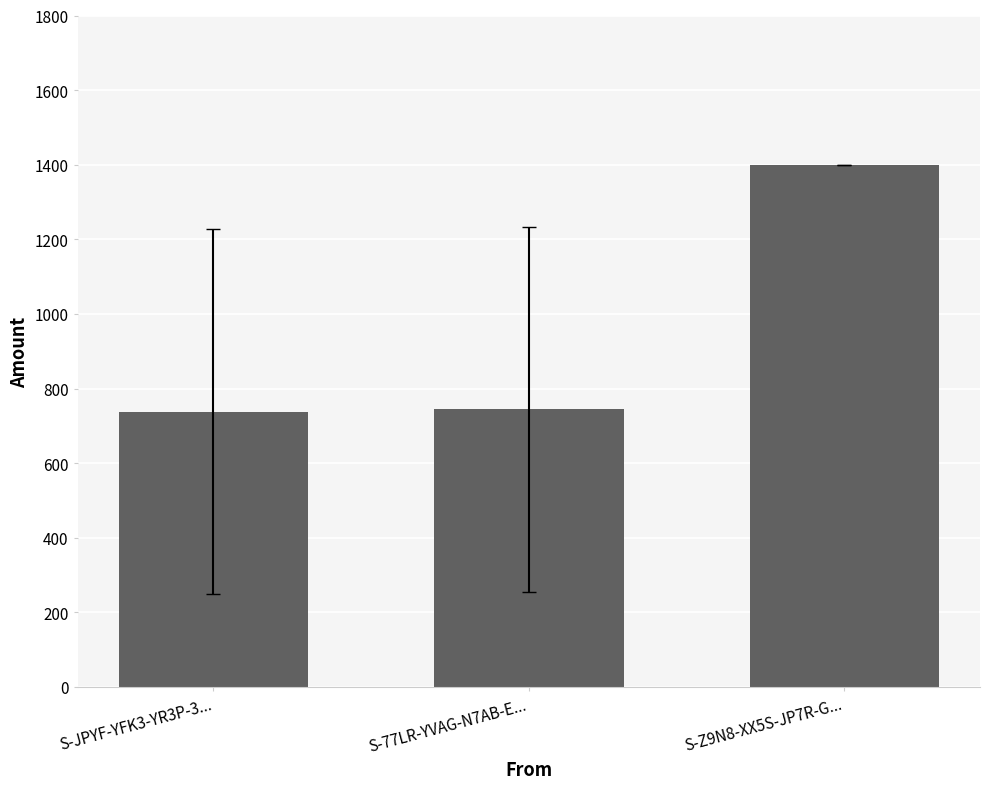

Which has a higher value, S-77LR-YVAG-N7AB-E... or S-Z9N8-XX5S-JP7R-G...?

S-Z9N8-XX5S-JP7R-G...